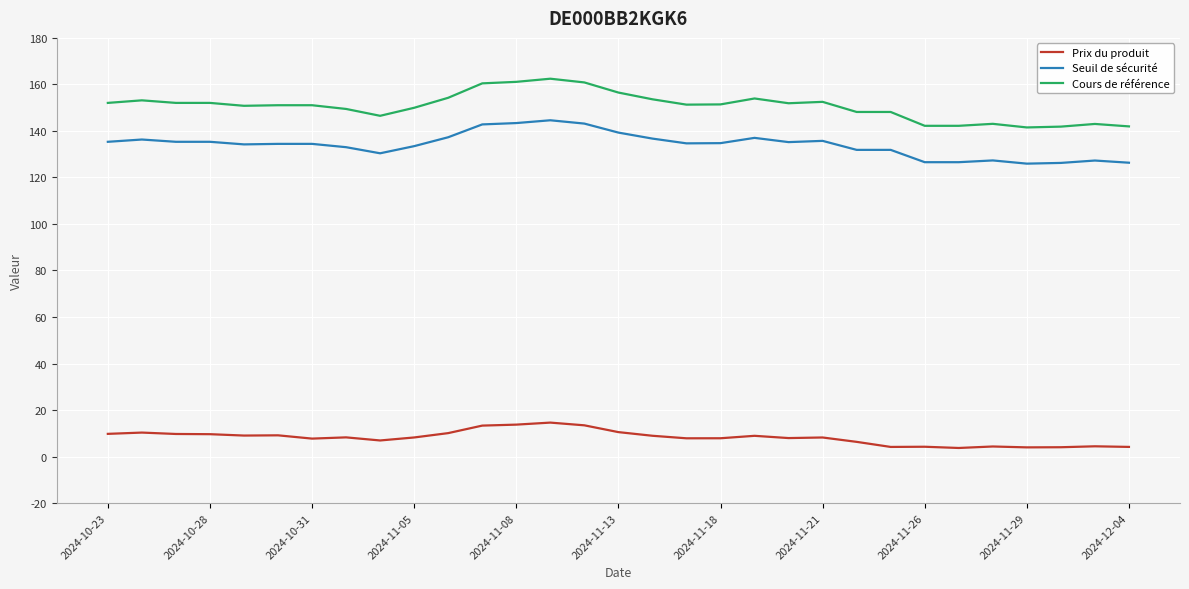

What is the minimum value for Cours de référence?

141.5